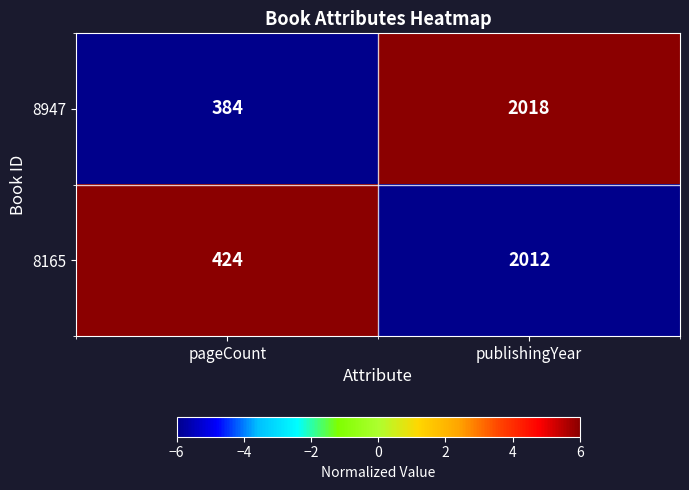

What is the sum of all 8165 values?

2436